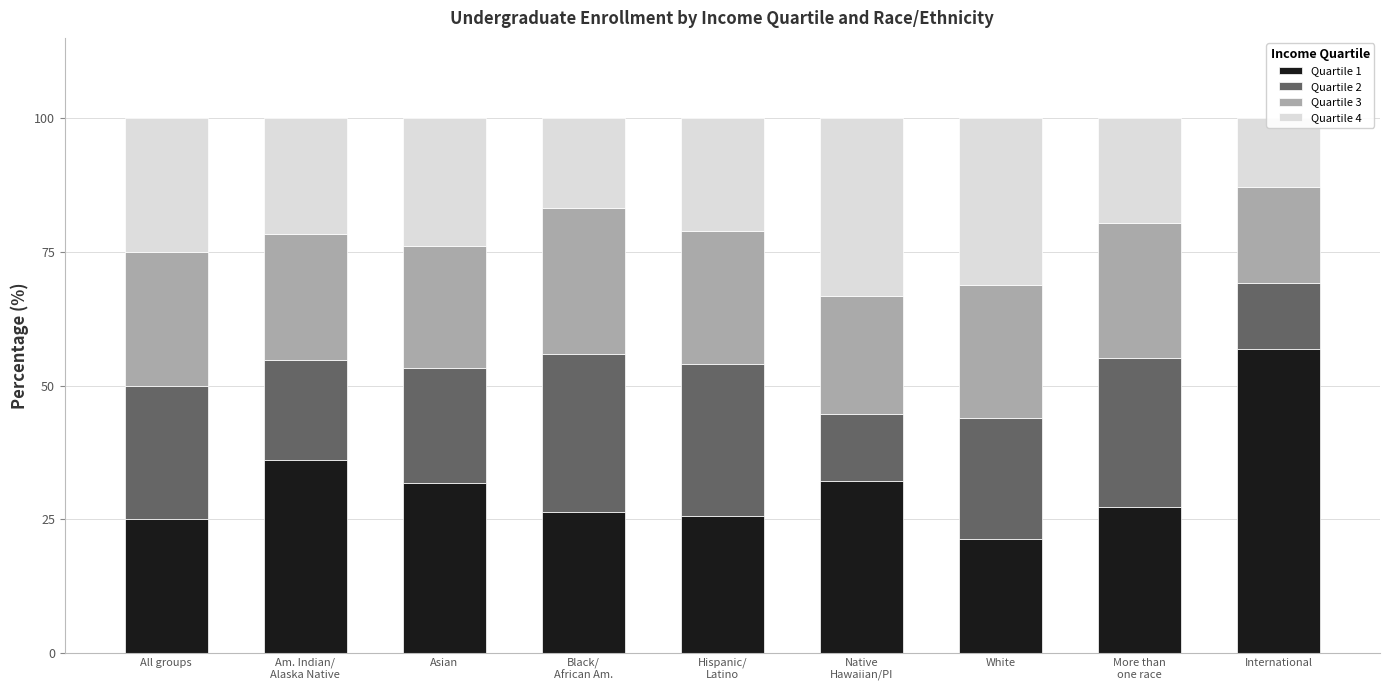

Which series has the largest total across all categories?

Quartile 1